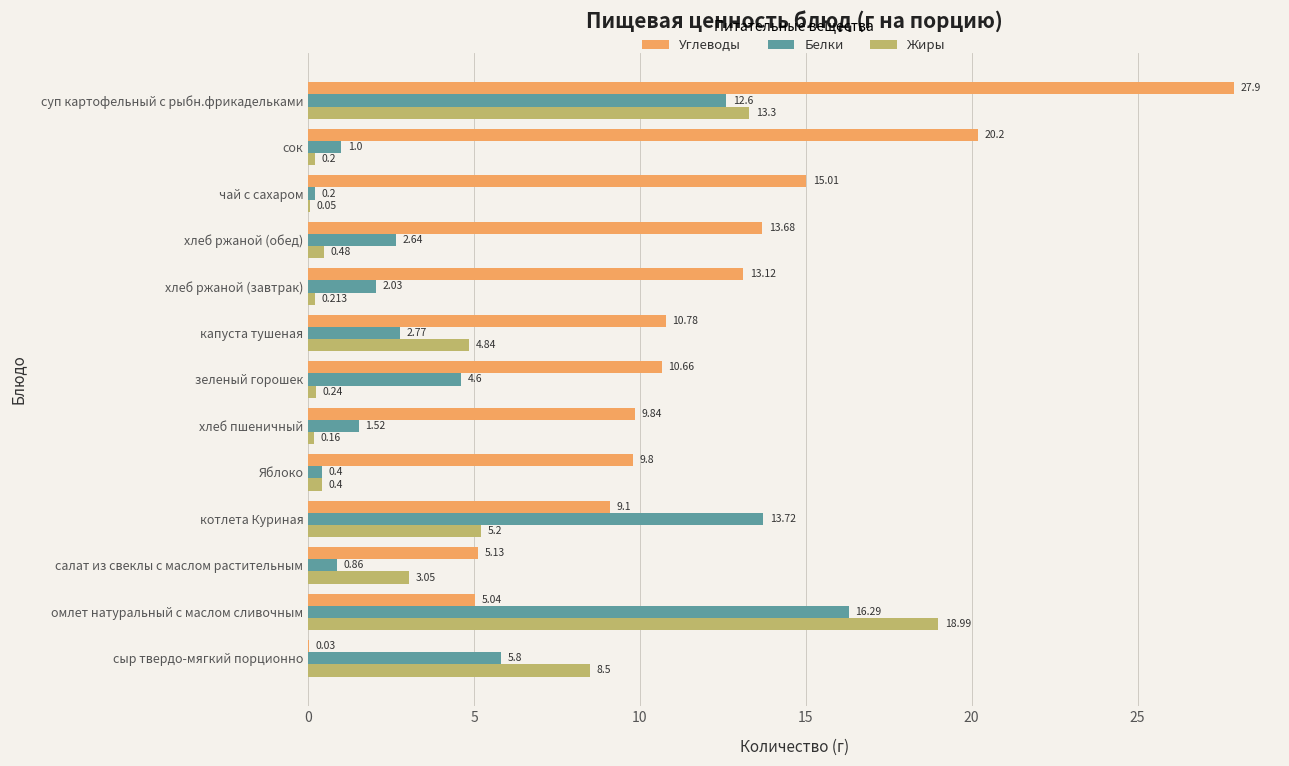

At which category is the sum across all series the highest?

суп картофельный с рыбн.фрикадельками